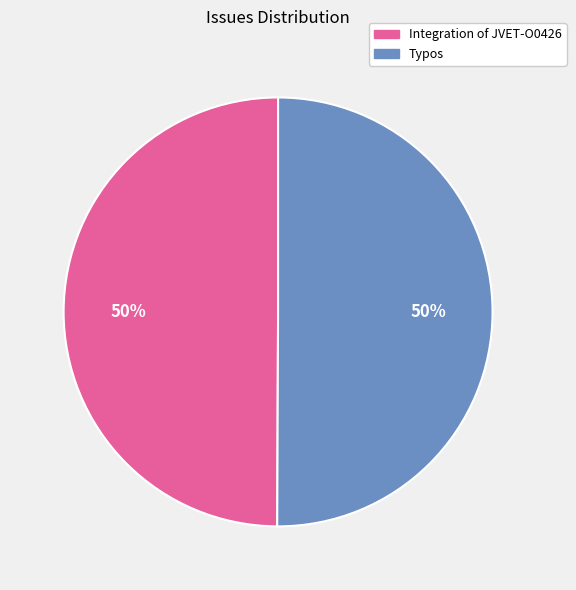

Combined, do Typos and Integration of JVET-O0426 account for over 50%?

Yes